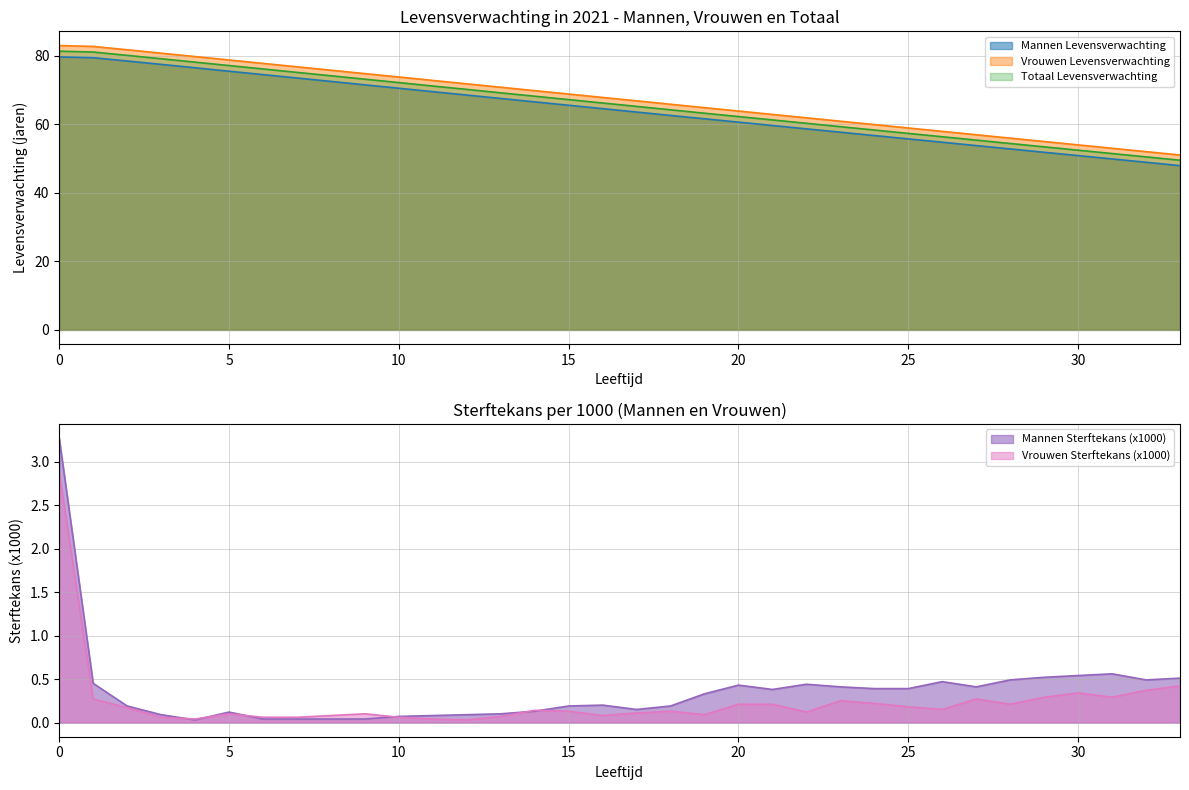

True or false: Mannen Levensverwachting and Vrouwen Sterftekans (x1000) cross at least once.

False